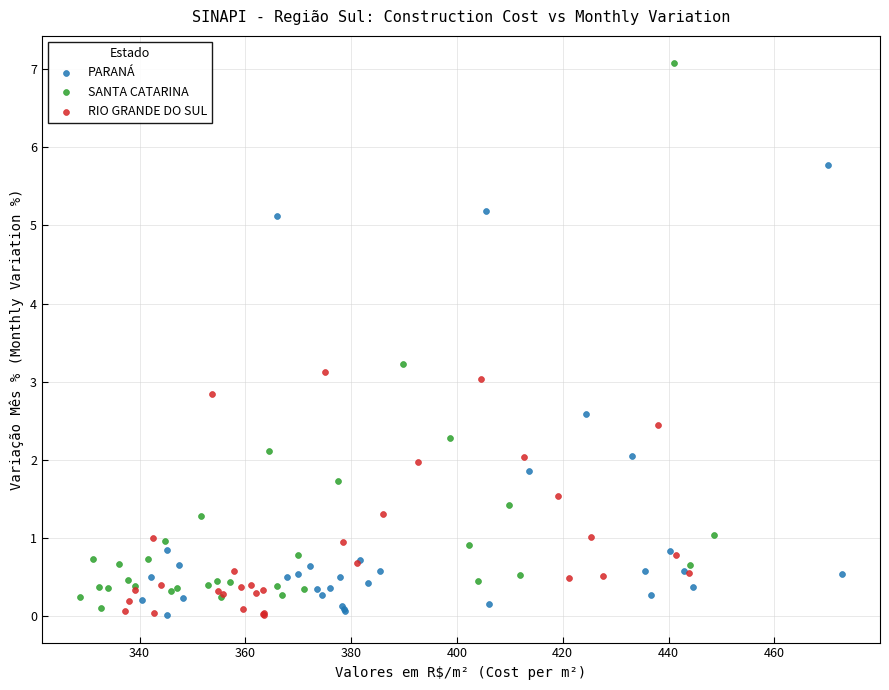

Which series contains the highest Y value?

SANTA CATARINA